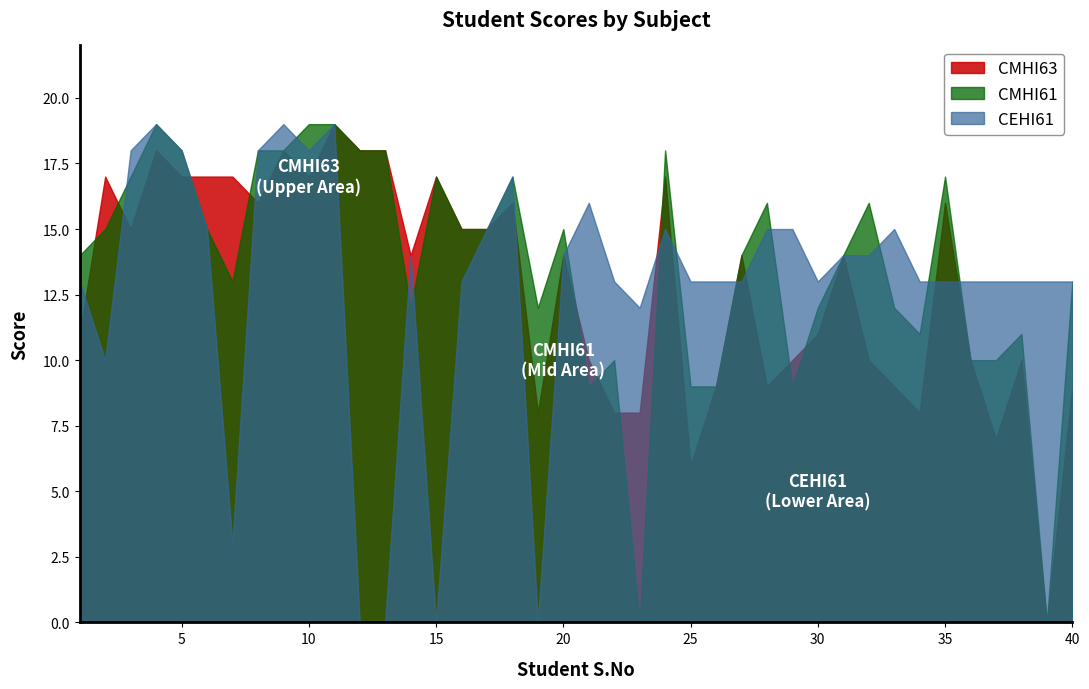

Does the chart have visible grid lines?

No